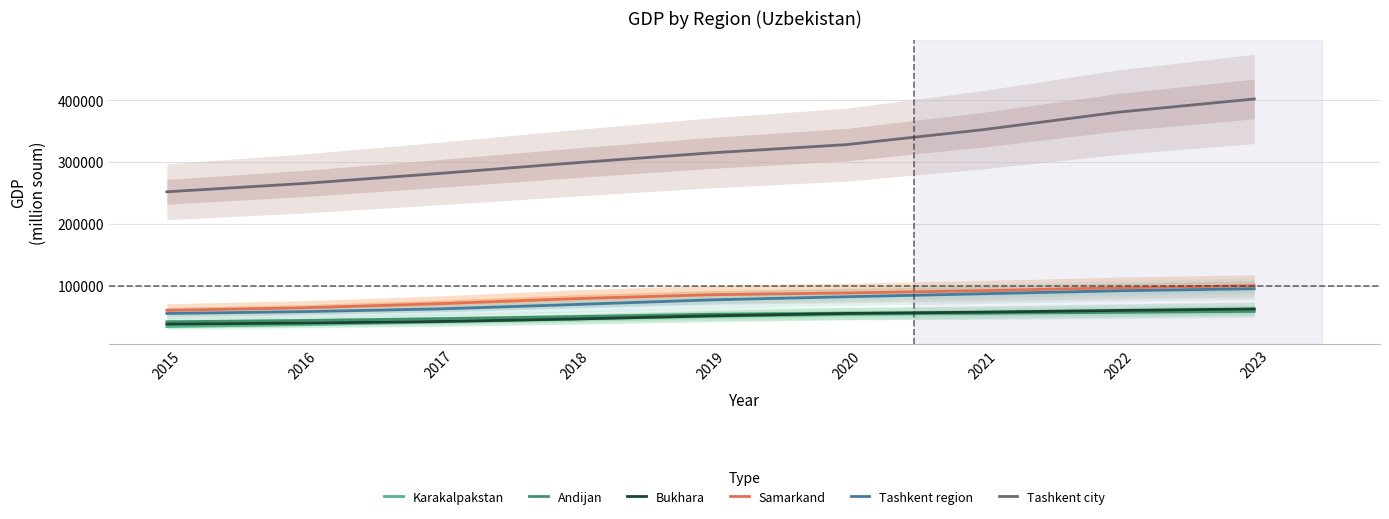

What is the value of the Karakalpakstan point at the 9th from the left?

61727.1